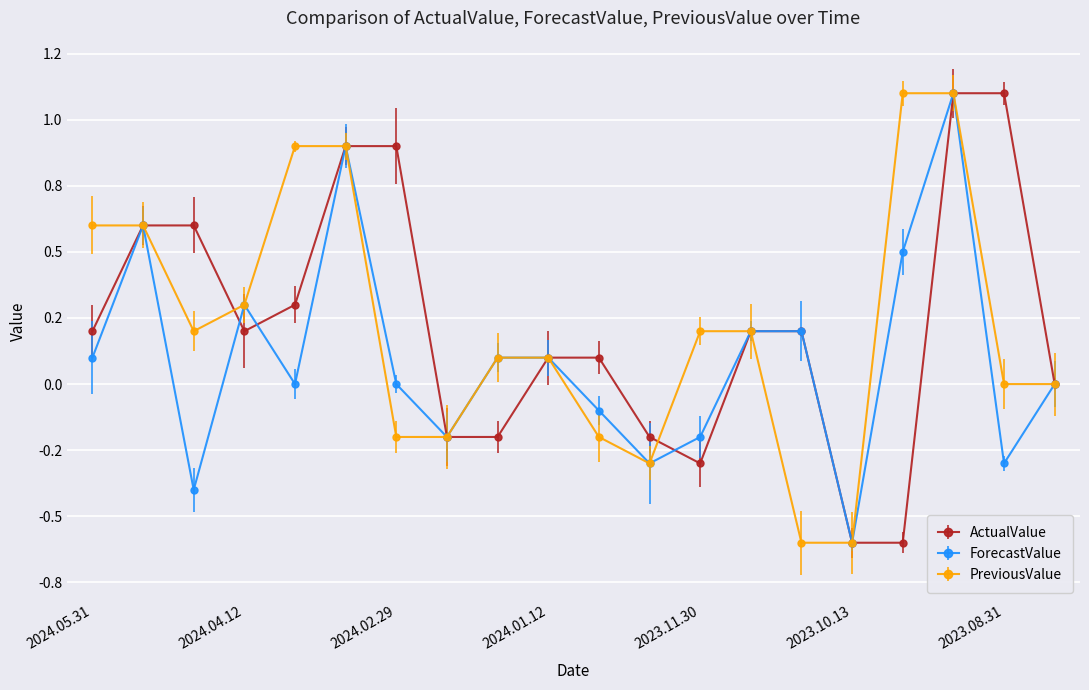

Reading right to left, transcribe all the data shown in this chart.

ActualValue: 0.0	1.1	1.1	-0.6	-0.6	0.2	0.2	-0.3	-0.2	0.1	0.1	-0.2	-0.2	0.9	0.9	0.3	0.2	0.6	0.6	0.2
ForecastValue: 0.0	-0.3	1.1	0.5	-0.6	0.2	0.2	-0.2	-0.3	-0.1	0.1	0.1	-0.2	0.0	0.9	0.0	0.3	-0.4	0.6	0.1
PreviousValue: 0.0	0.0	1.1	1.1	-0.6	-0.6	0.2	0.2	-0.3	-0.2	0.1	0.1	-0.2	-0.2	0.9	0.9	0.3	0.2	0.6	0.6